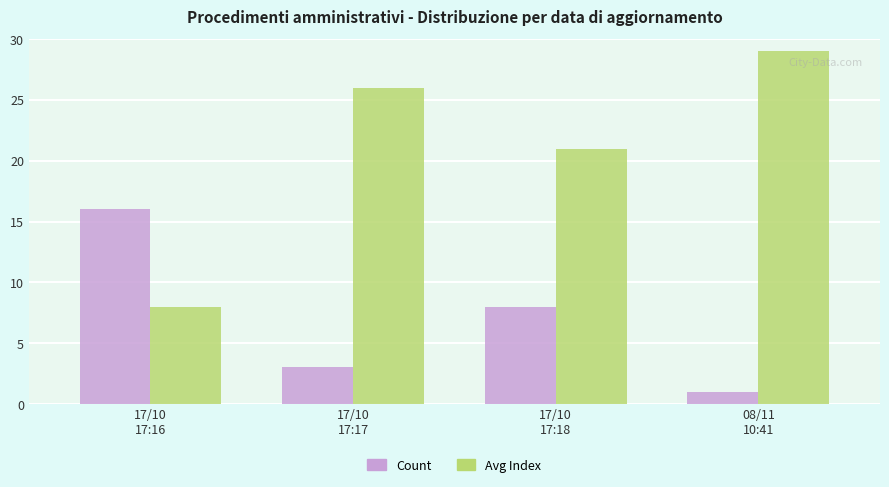

What is the difference between the second highest and second lowest values in the Avg Index series?

5